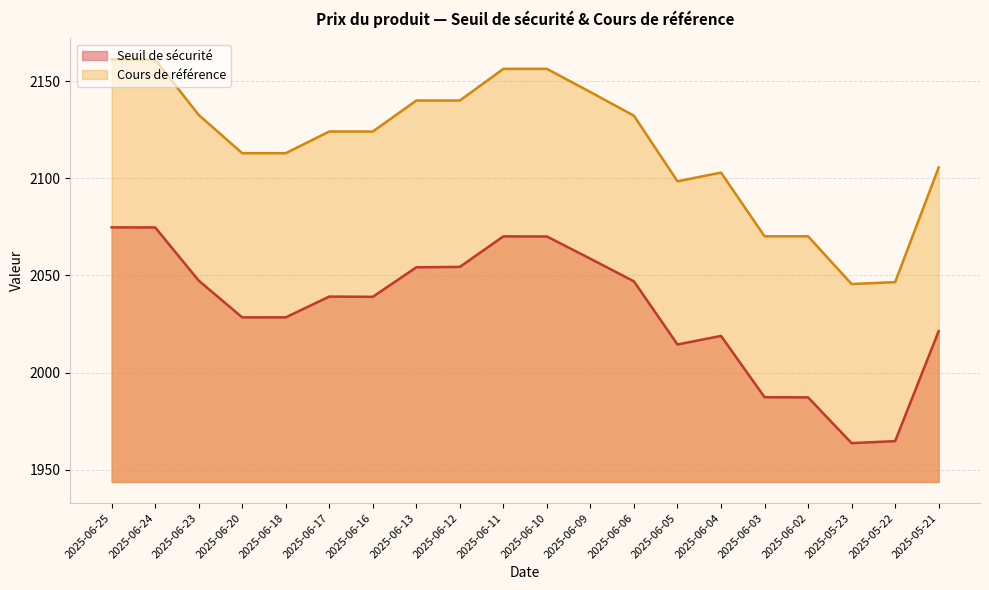

True or false: Seuil de sécurité and Cours de référence intersect in this chart.

False